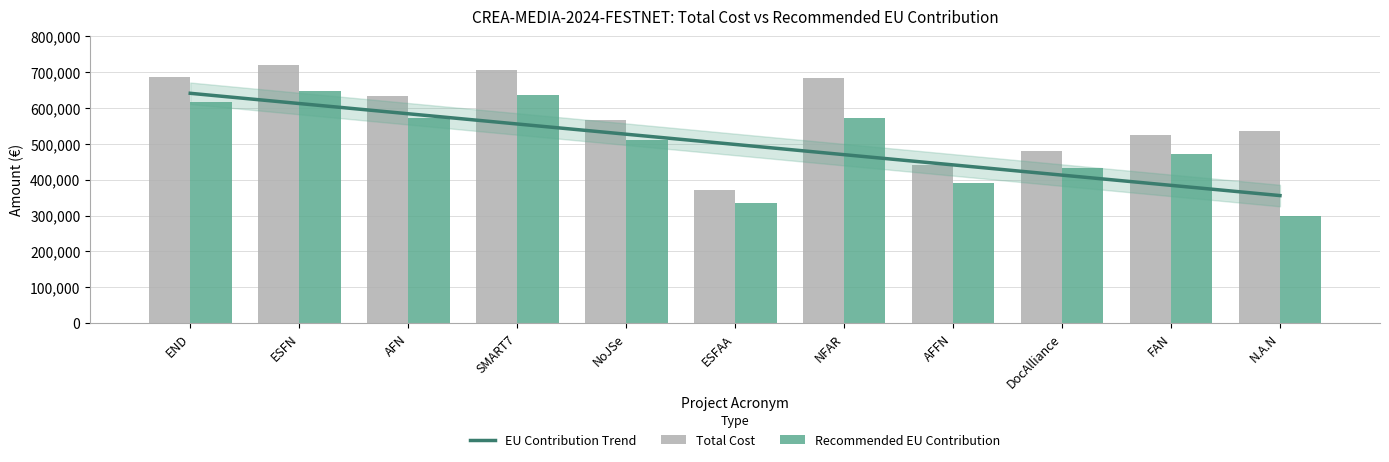

What is the lowest value of the EU Contribution Trend series?

355973.6